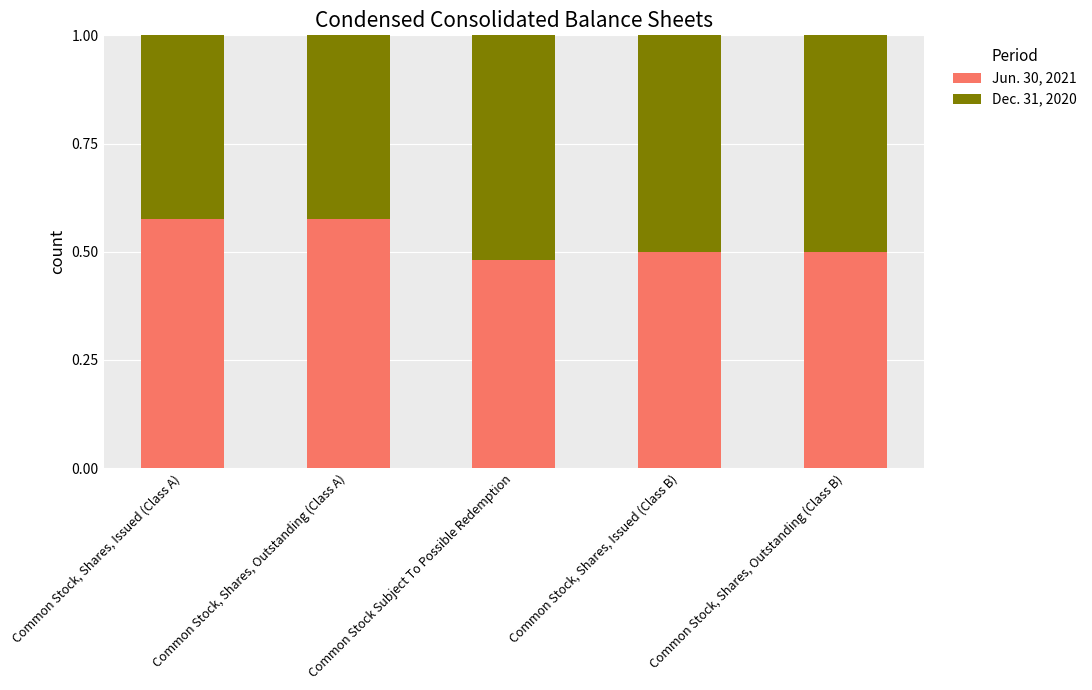

How many Jun. 30, 2021 values are between 0 and 1?

5